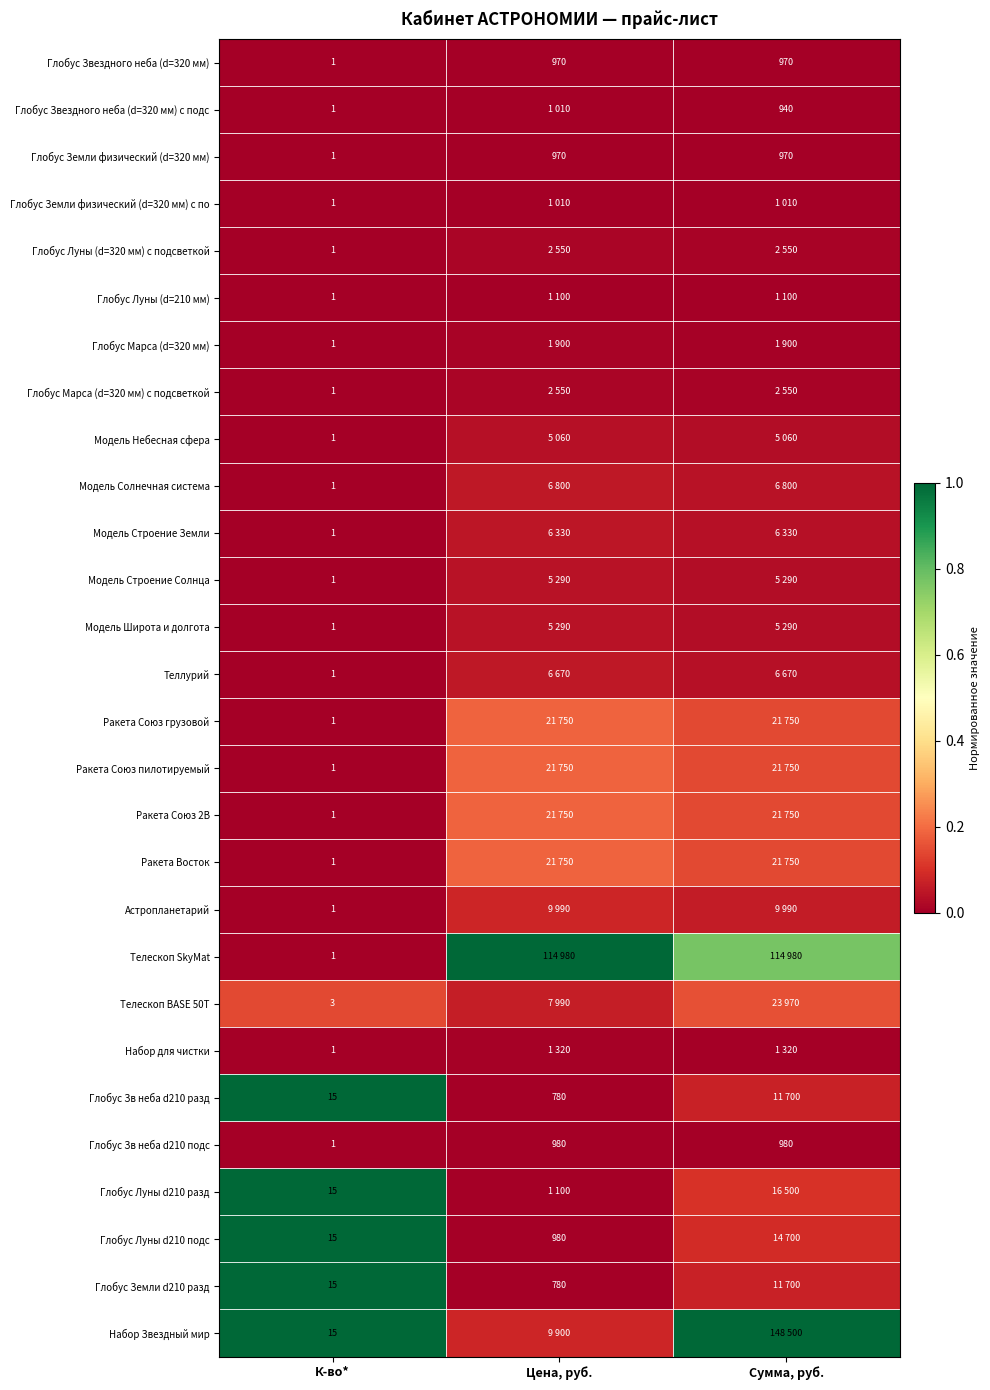

True or false: Глобус Зв неба d210 разд has a value of 0.0 at Цена, руб..

True